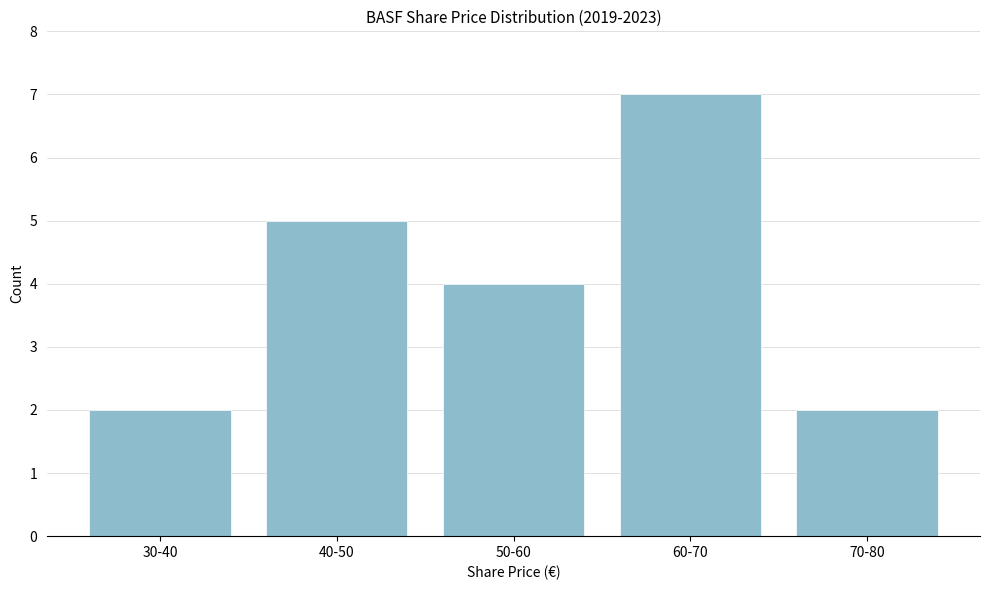

Reading left to right, extract all data points from this chart.

30-40=2	40-50=5	50-60=4	60-70=7	70-80=2